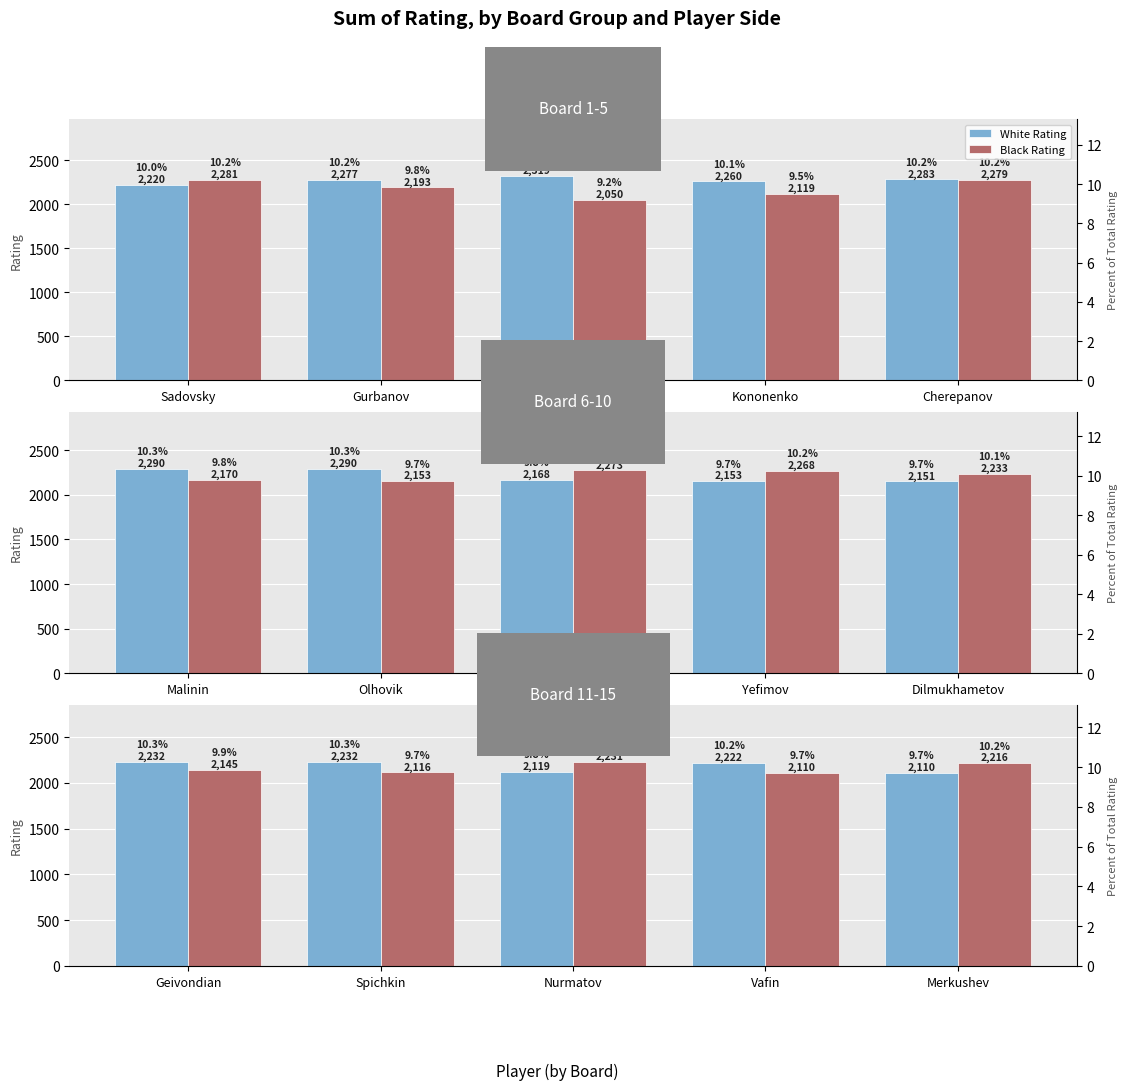

What is the label of the 3rd bar from the left?

Nurmatov